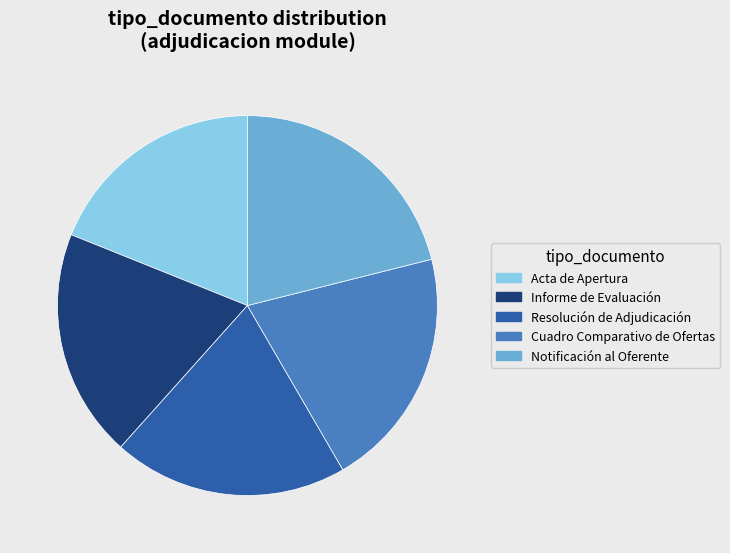

Approximately how many times larger is the value at Acta de Apertura compared to Cuadro Comparativo de Ofertas?

0.9